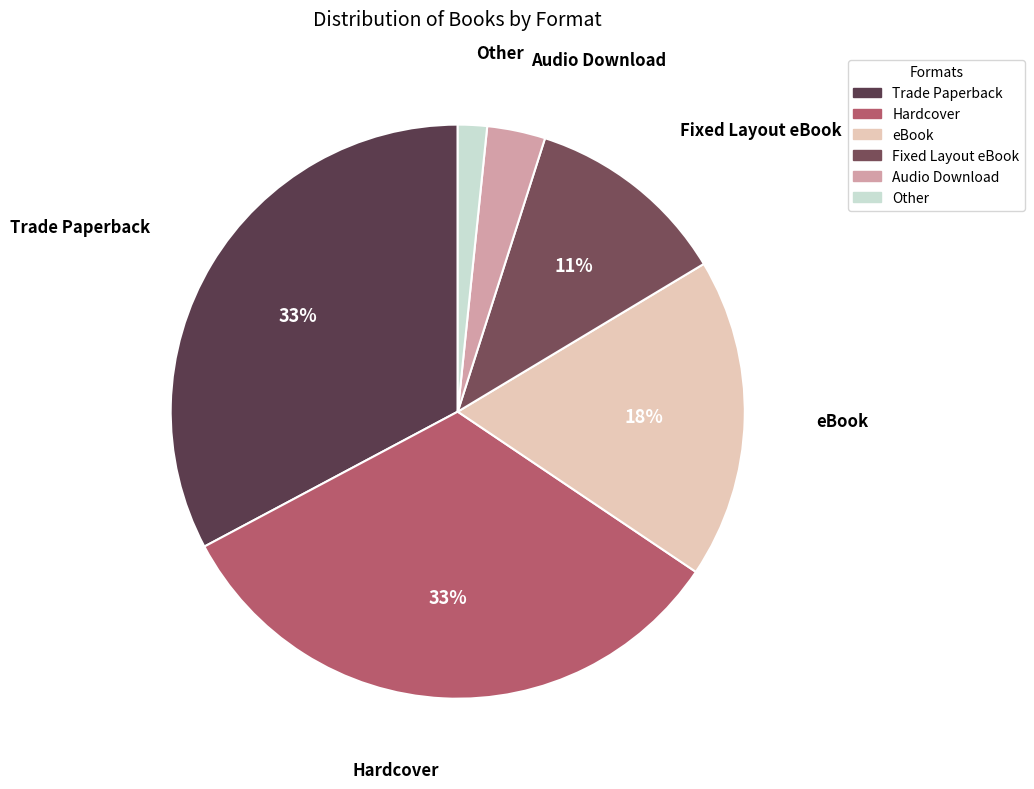

What is the smallest slice in the pie chart?

Other